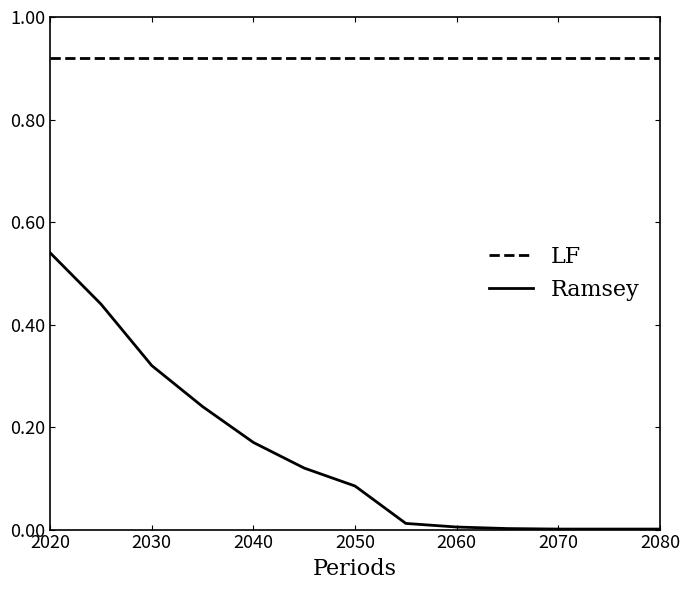

Which series has the largest total across all categories?

LF